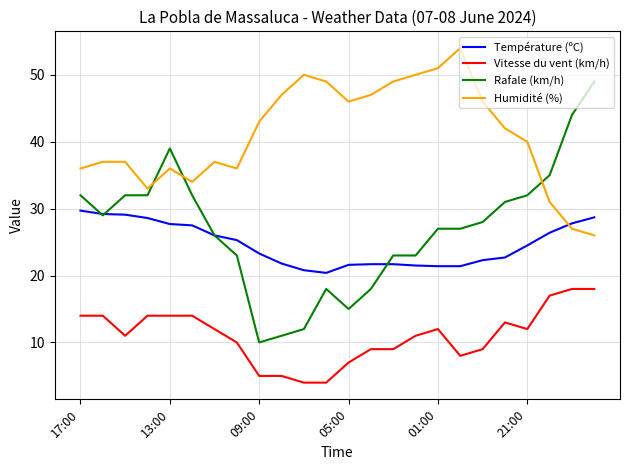

Which series has the largest total across all categories?

Humidité (%)